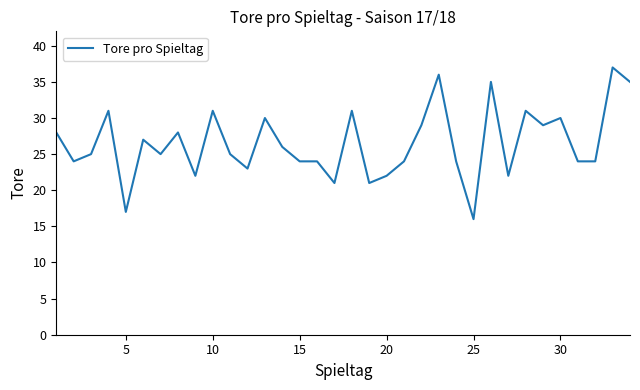

What is the smallest value displayed?

16